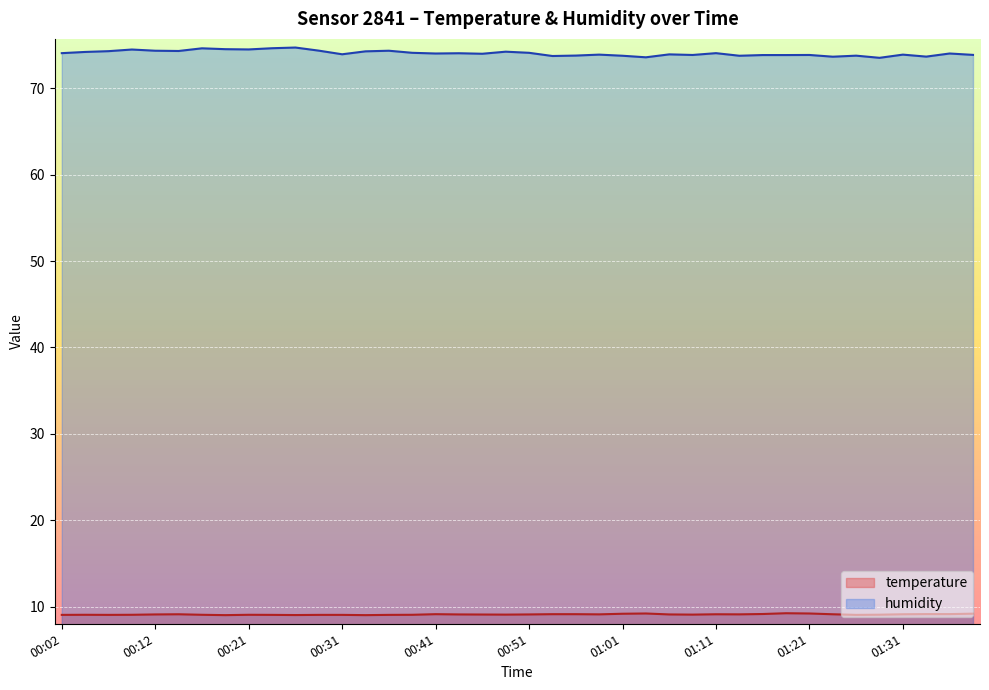

At which category is the sum across all series the highest?

00:26